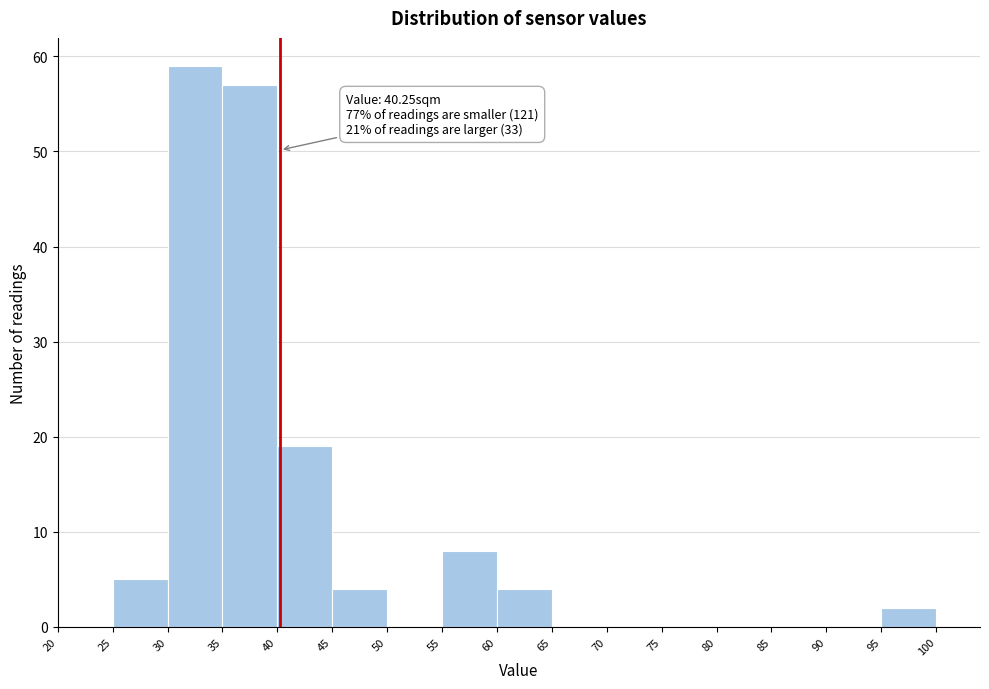

Which range on the x-axis has the tallest bar?

30 to 35